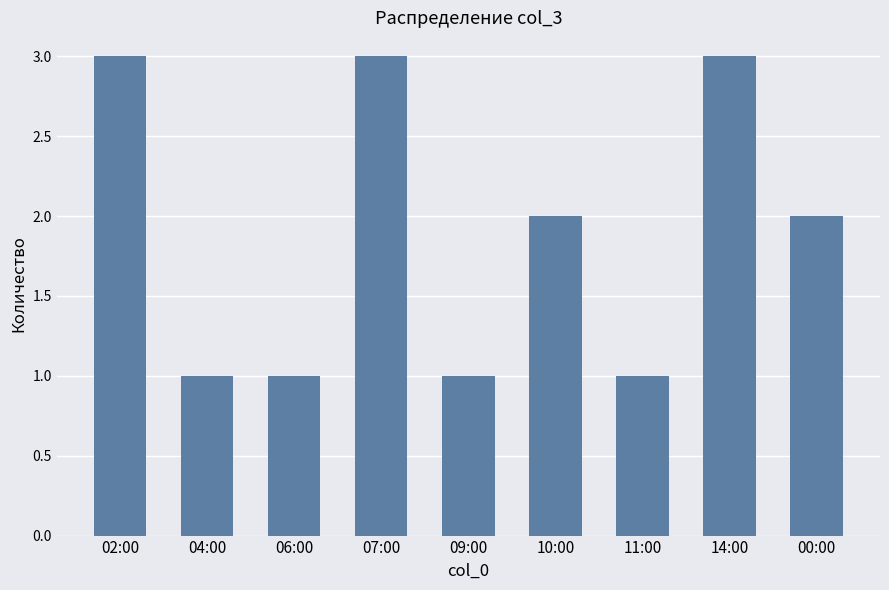

Are the bars grouped side by side (vs. stacked)?

No